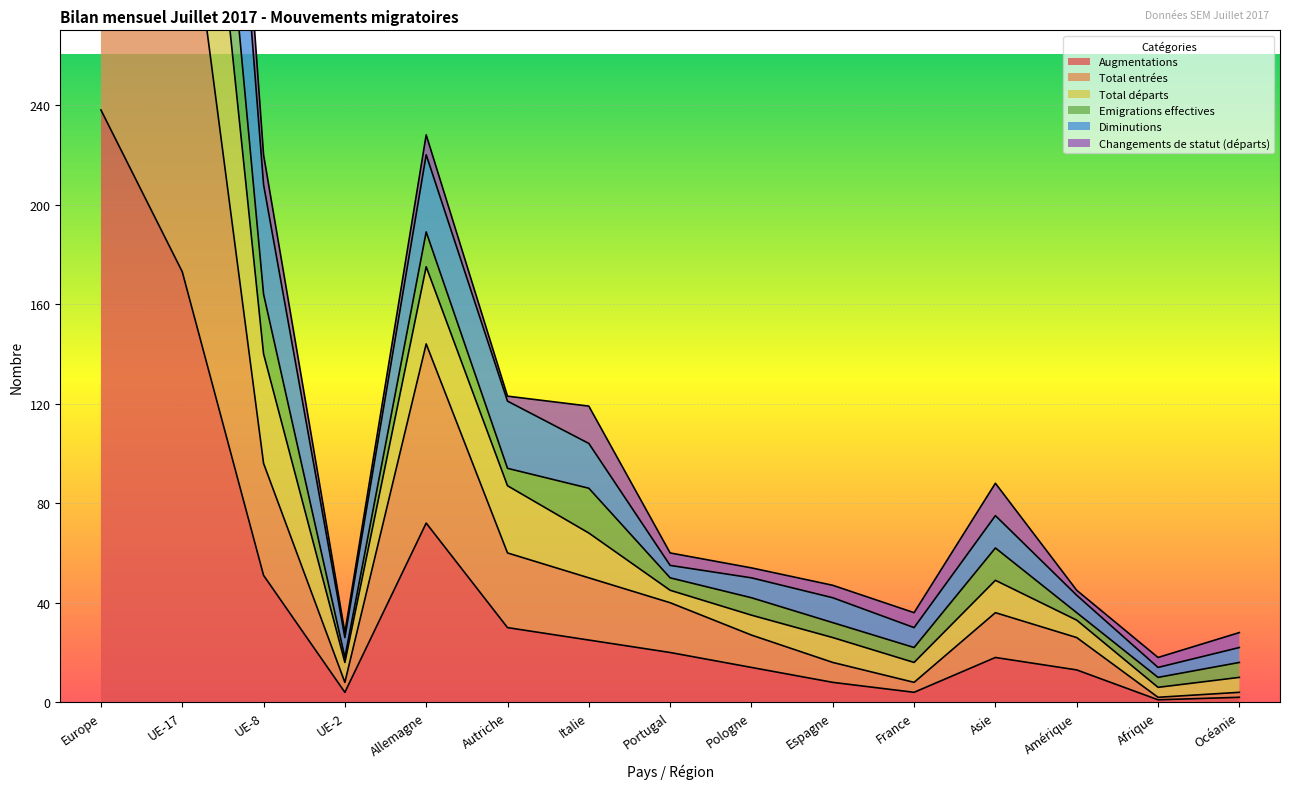

Is it true that Total entrées equals 469 at Europe?

True